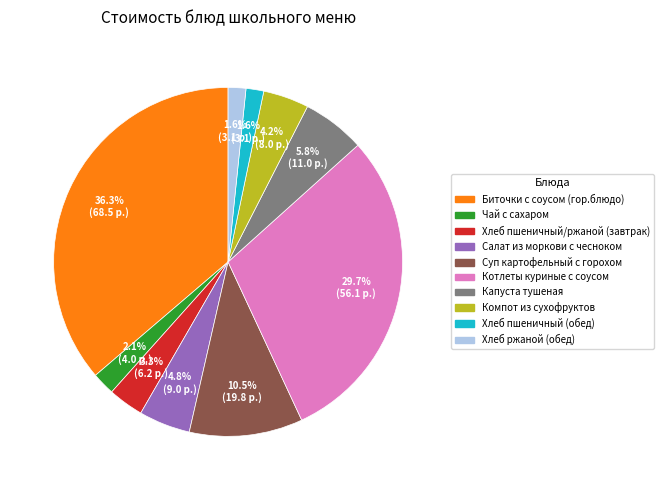

What percentage is the Хлеб пшеничный/ржаной (завтрак) slice, to the nearest percent?

3%